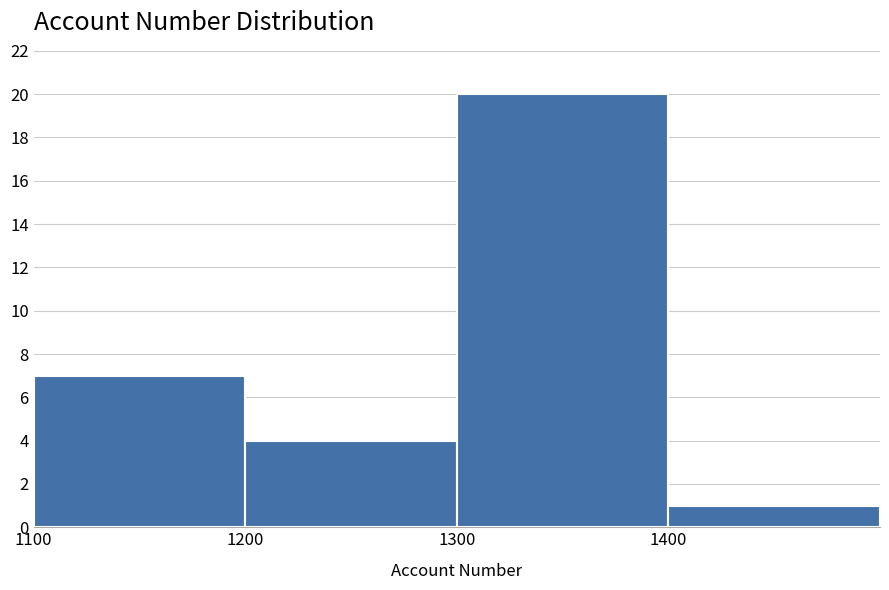

How tall is the bar that spans 1200 to 1300 on the x-axis? The values are not printed on the chart, so give them approximately, as read against the axis.

4